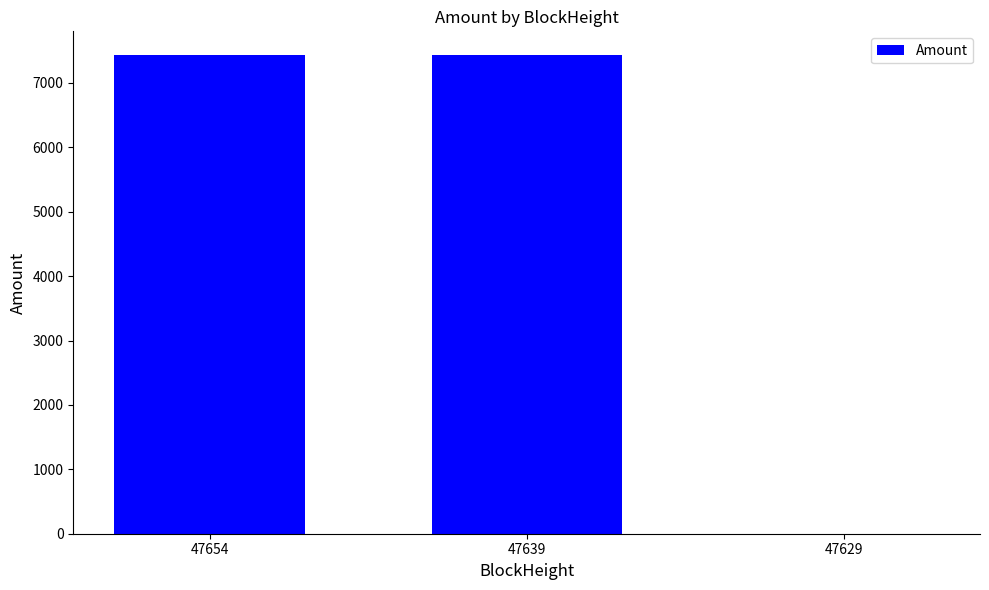

The value at 47654 is 7429.0. True or false?

True